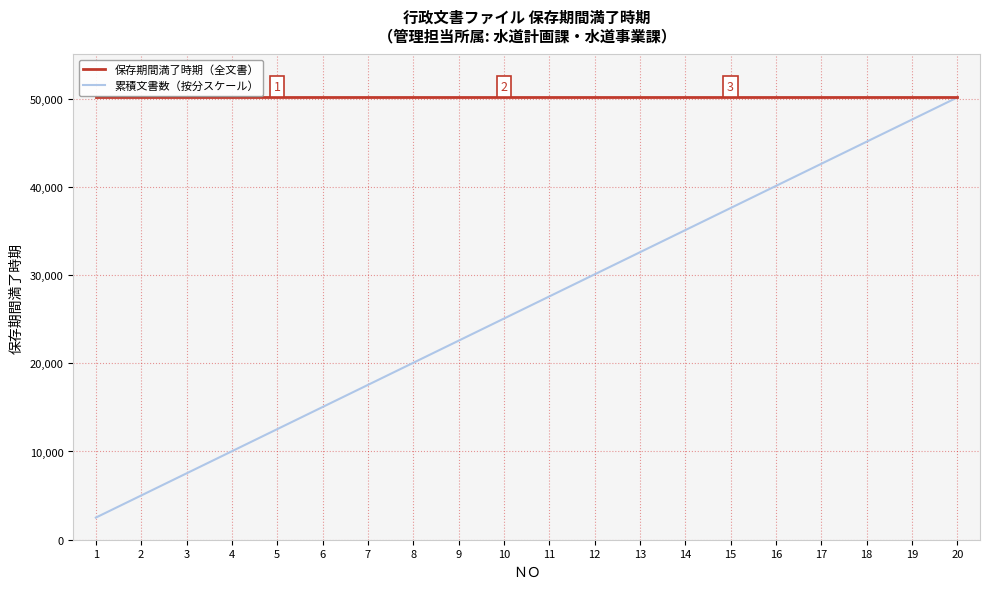

Rank the series at 19 from highest to lowest value.

保存期間満了時期（全文書）, 累積文書数（按分スケール）